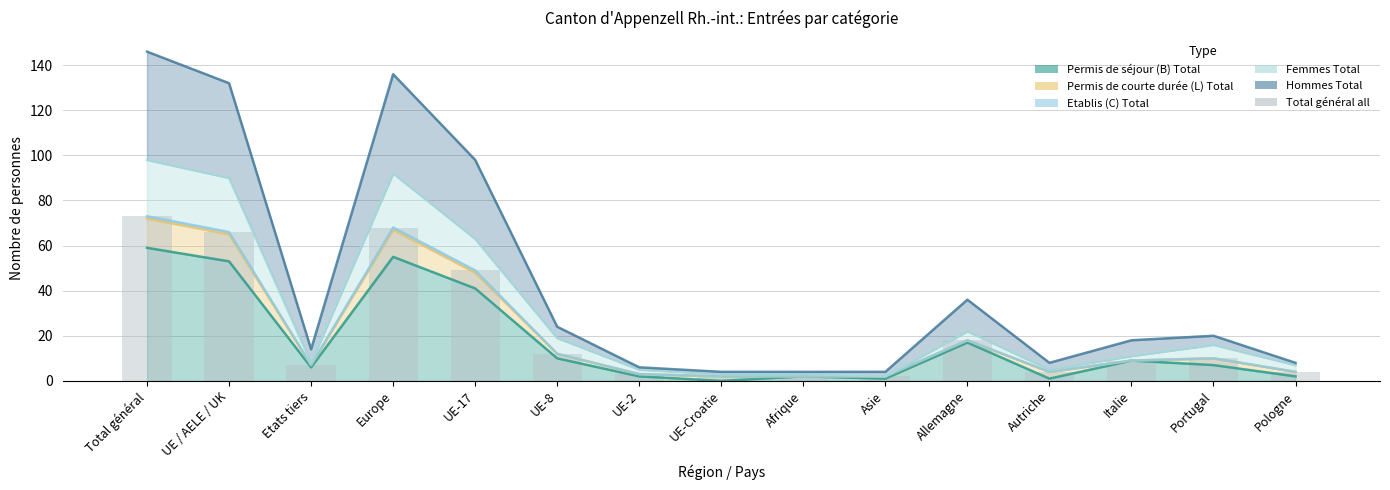

Read the value at Allemagne, to the nearest 5.

20